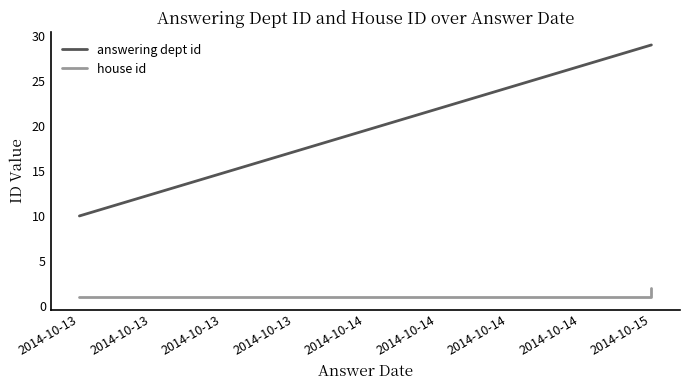

What is the difference between the maximum and second lowest values in the answering dept id series?

19